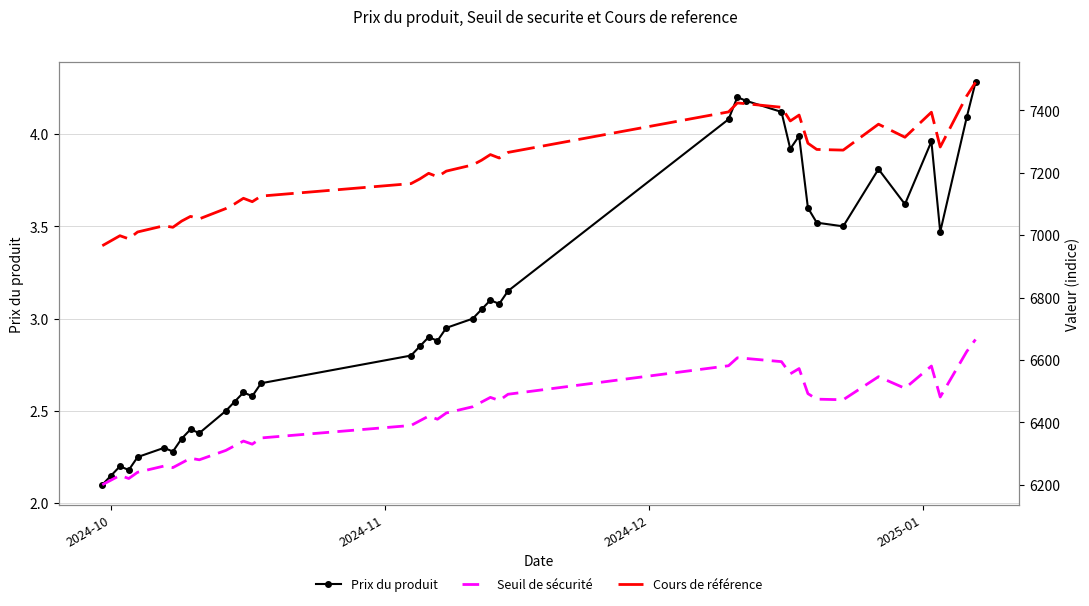

True or false: Prix du produit has more than 1 interior local peaks.

True